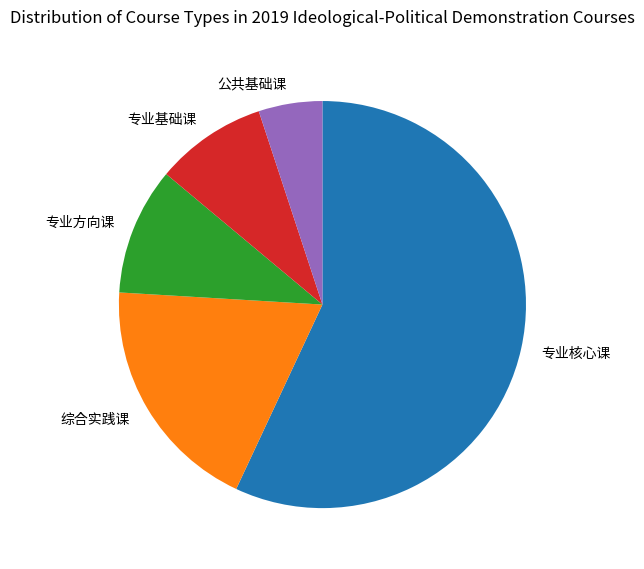

Is it true that 专业方向课 is 10% of the pie?

True